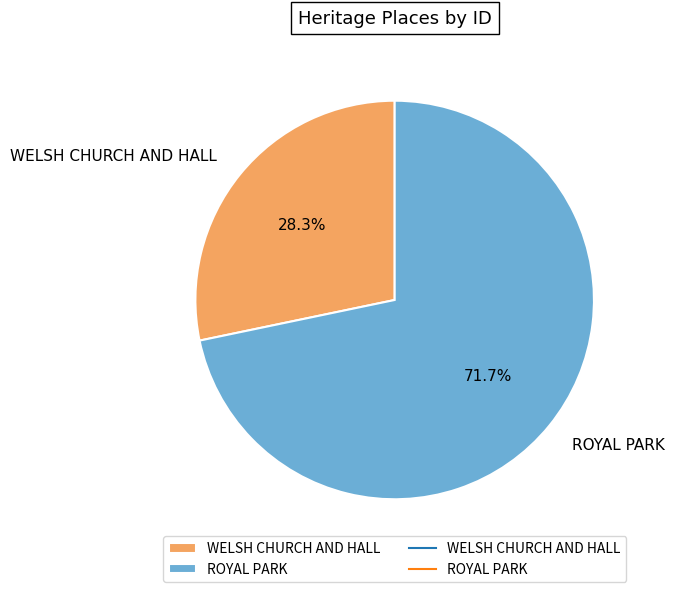

True or false: WELSH CHURCH AND HALL accounts for 15% of the total.

False